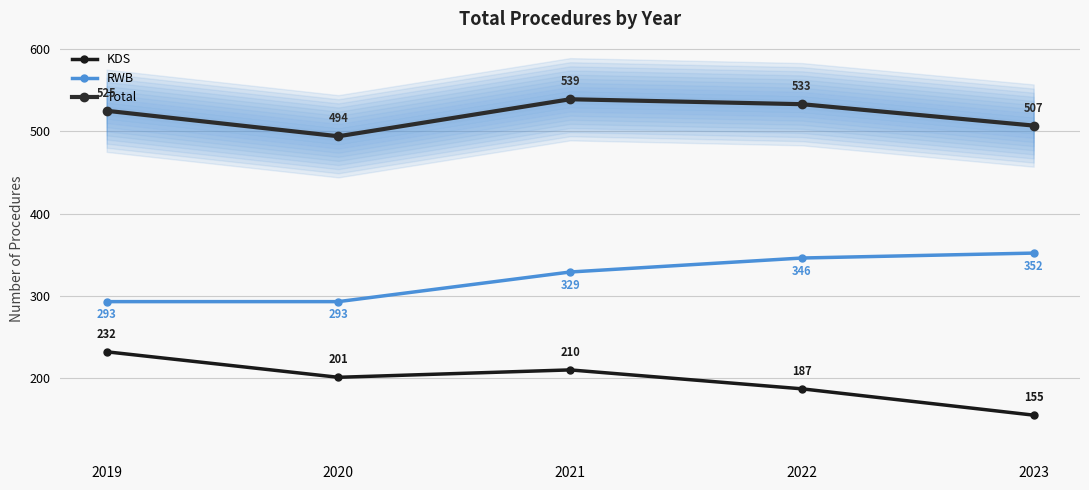

What are all the series names shown in the legend?

KDS, RWB, Total